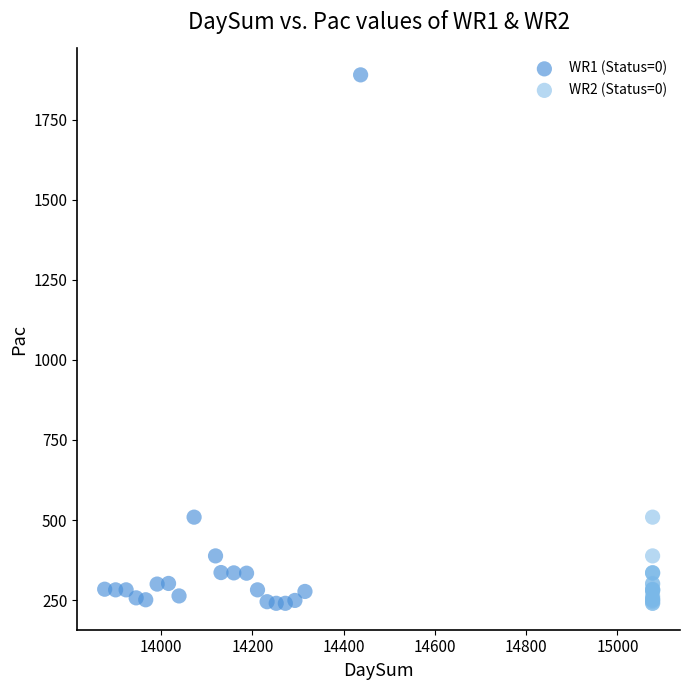

Which series contains the highest Y value?

WR1 (Status=0)